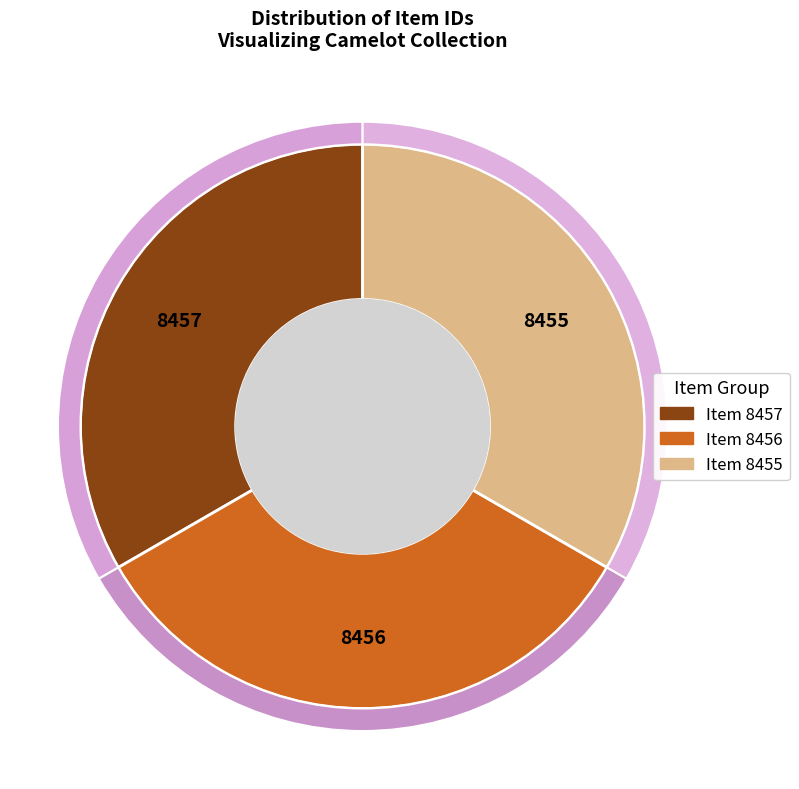

Which slice is the smallest?

Item 8455